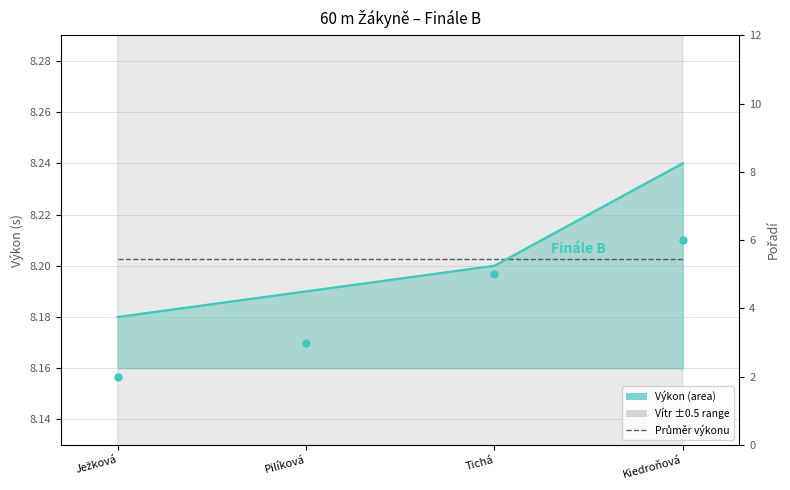

Between Ježková and Kiedroňová, which is larger?

Ježková